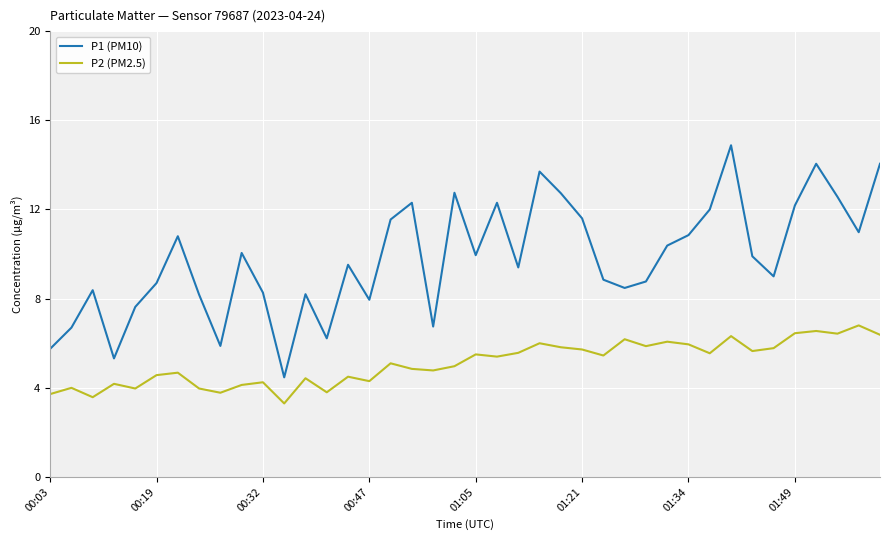

Which series has the largest range (max minus min)?

P1 (PM10)